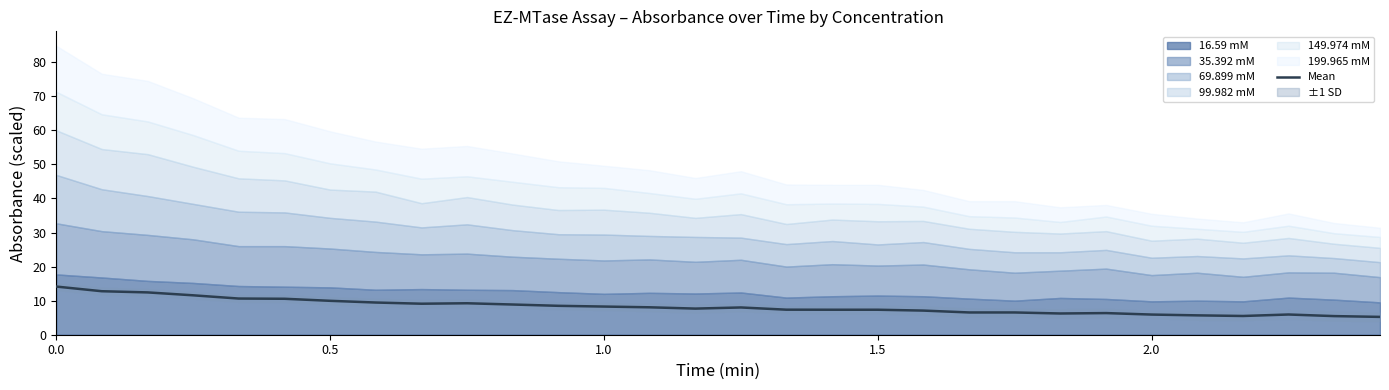

What is the lowest value of the Mean series?

5.2